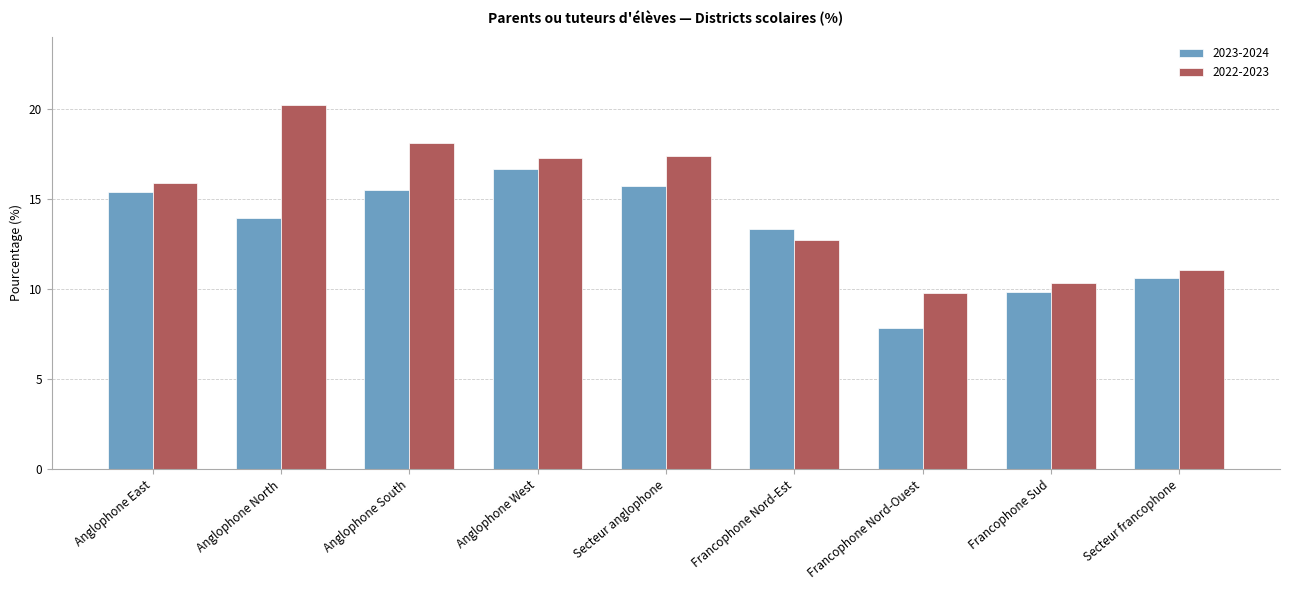

What is the average value of the 2023-2024 series?

13.2